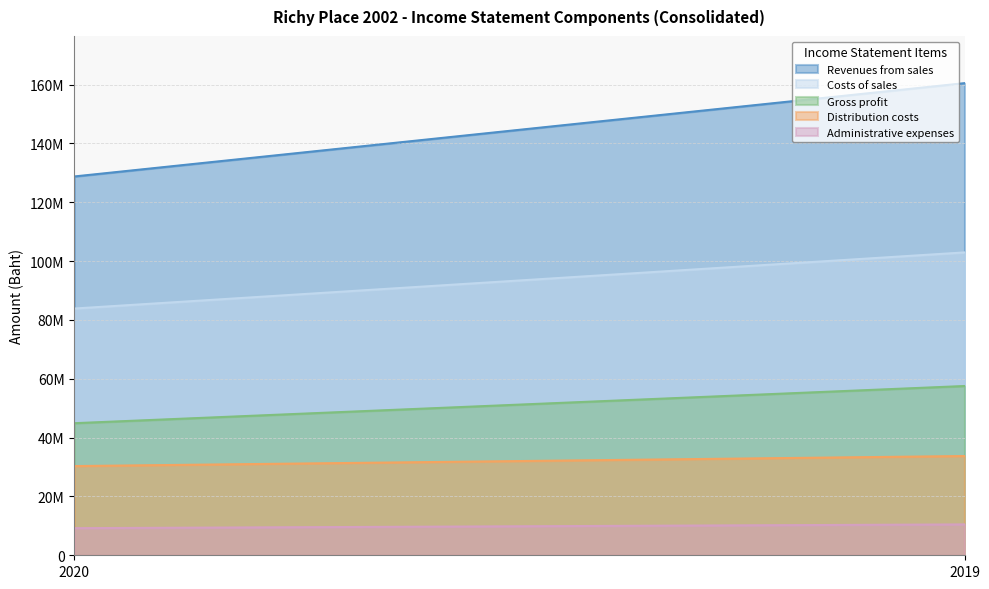

Between 2020 and 2019, which is larger?

2019